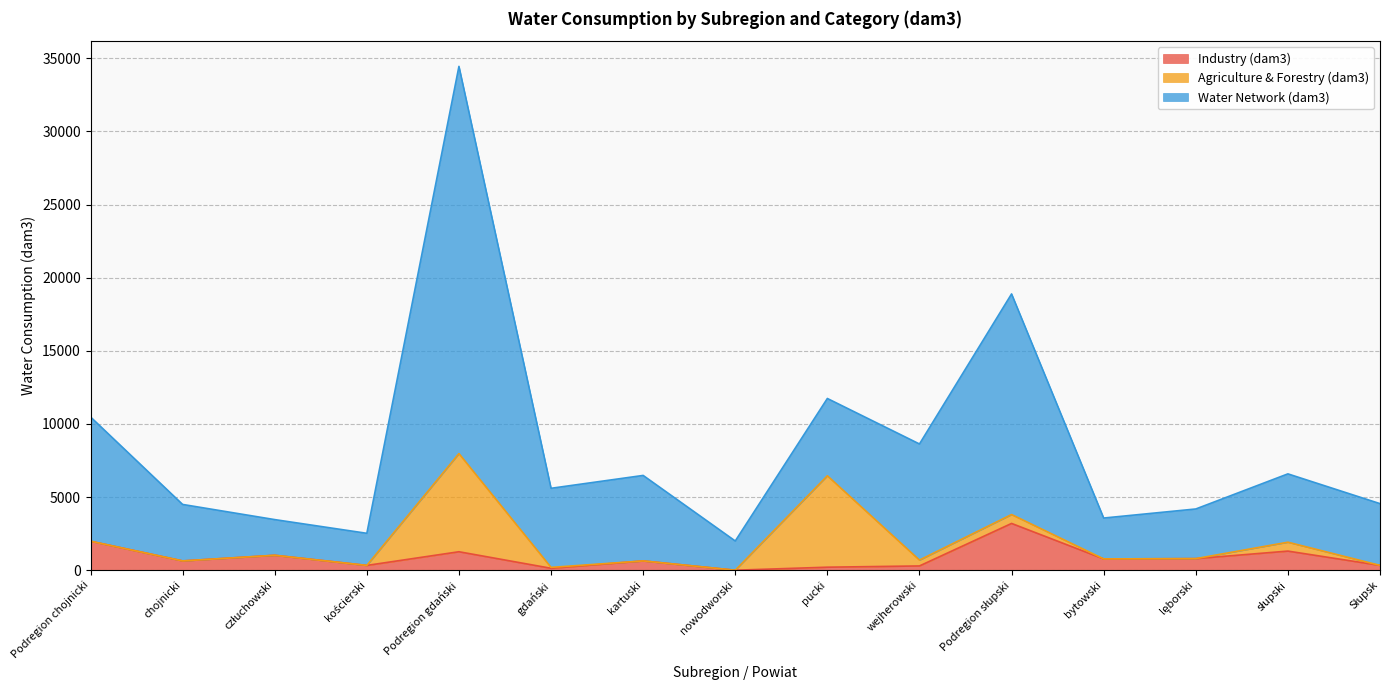

True or false: Water Network (dam3) has a value of 3566.0 at bytowski.

True